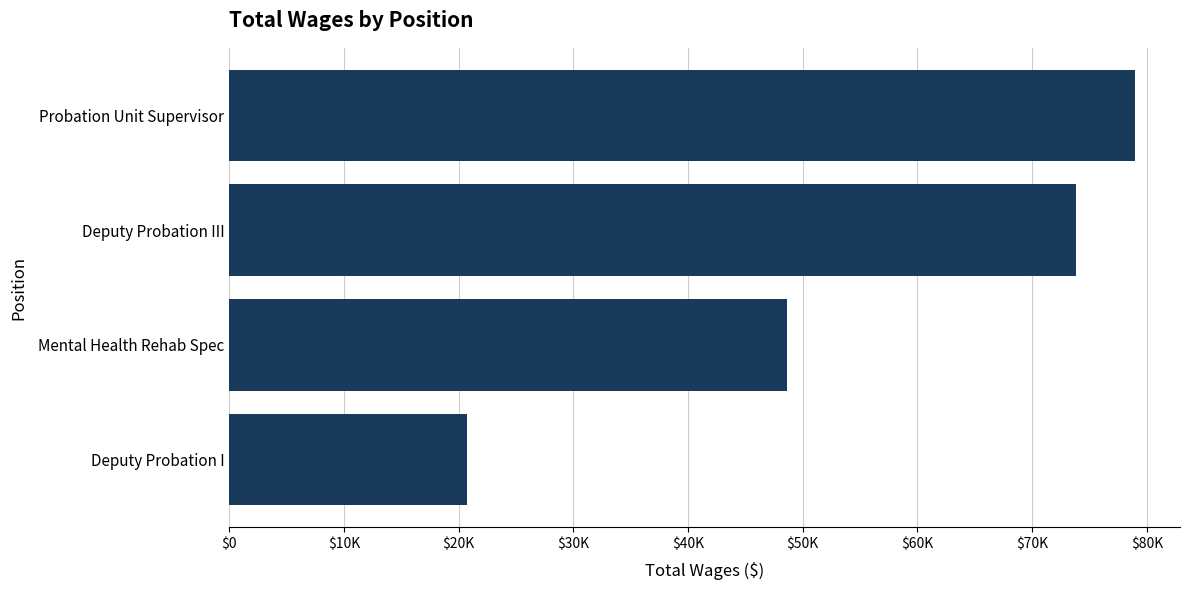

Does the chart contain any negative values?

No